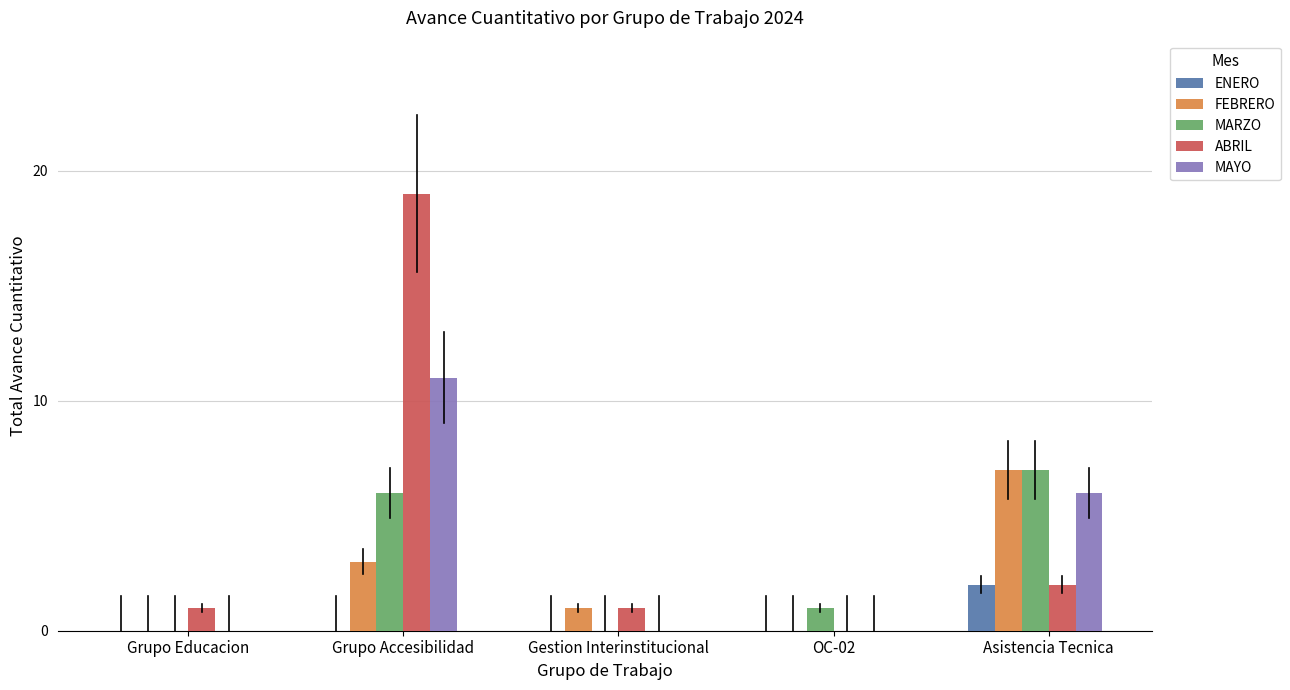

Reading left to right, what are all the values shown in this chart?

ENERO: Grupo Educacion=0	Grupo Accesibilidad=0	Gestion Interinstitucional=0	OC-02=0	Asistencia Tecnica=2
FEBRERO: Grupo Educacion=0	Grupo Accesibilidad=3	Gestion Interinstitucional=1	OC-02=0	Asistencia Tecnica=7
MARZO: Grupo Educacion=0	Grupo Accesibilidad=6	Gestion Interinstitucional=0	OC-02=1	Asistencia Tecnica=7
ABRIL: Grupo Educacion=1	Grupo Accesibilidad=19	Gestion Interinstitucional=1	OC-02=0	Asistencia Tecnica=2
MAYO: Grupo Educacion=0	Grupo Accesibilidad=11	Gestion Interinstitucional=0	OC-02=0	Asistencia Tecnica=6